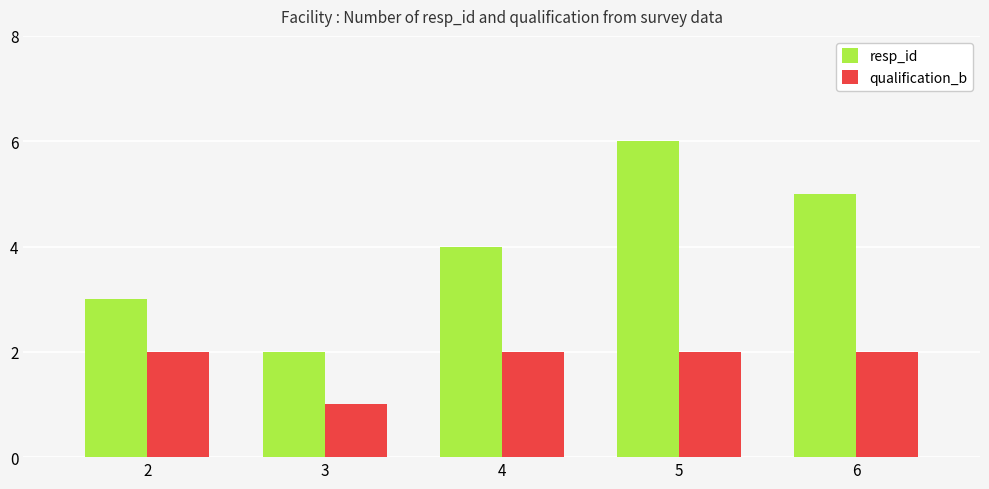

Is it true that resp_id equals 9 at 5?

False